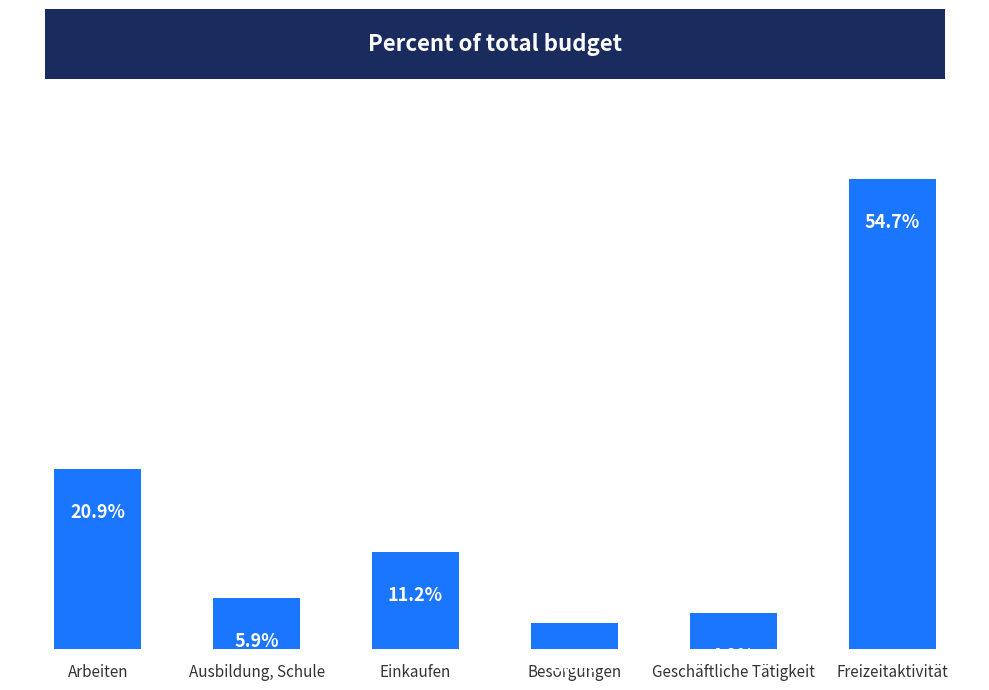

Rank the categories by value from lowest to highest.

Besorgungen, Geschäftliche Tätigkeit, Ausbildung, Schule, Einkaufen, Arbeiten, Freizeitaktivität